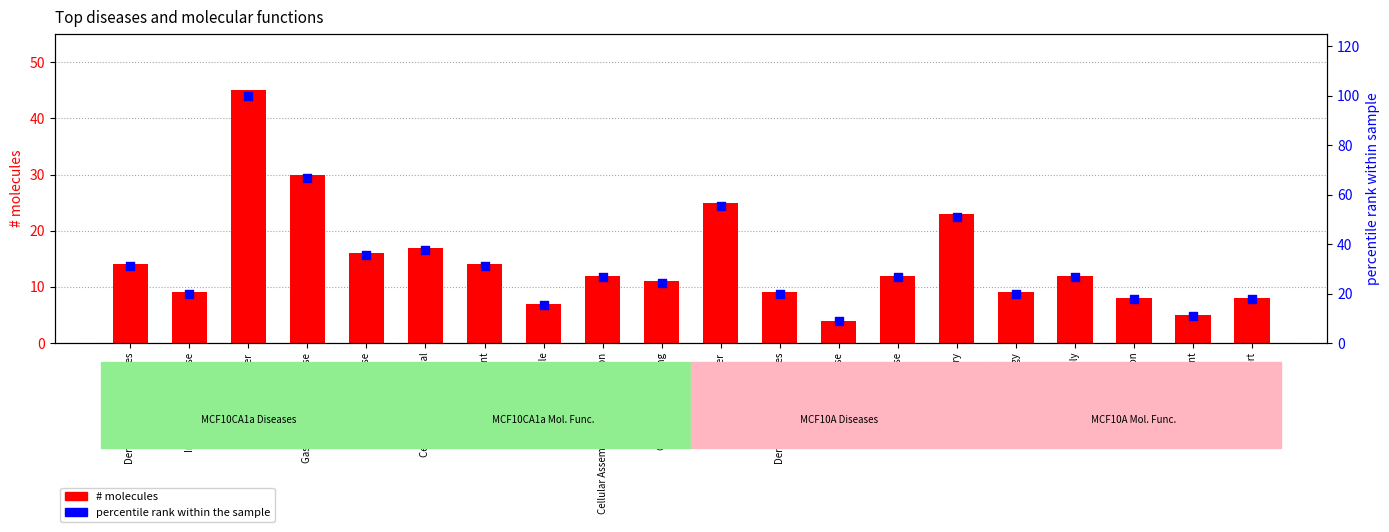

Is the value of # molecules at Cell Morphology greater than the value of percentile rank within the sample at Dermatological Diseases?

No